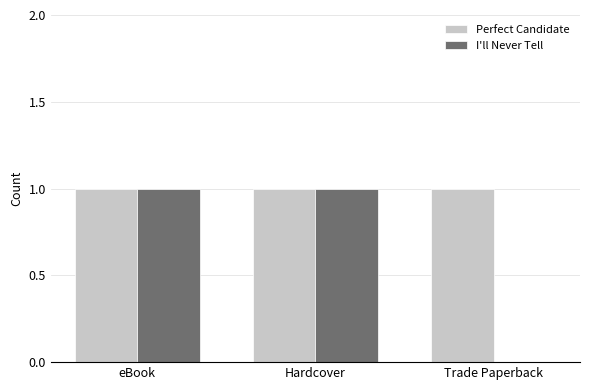

Is it true that I'll Never Tell equals 1 at Hardcover?

True